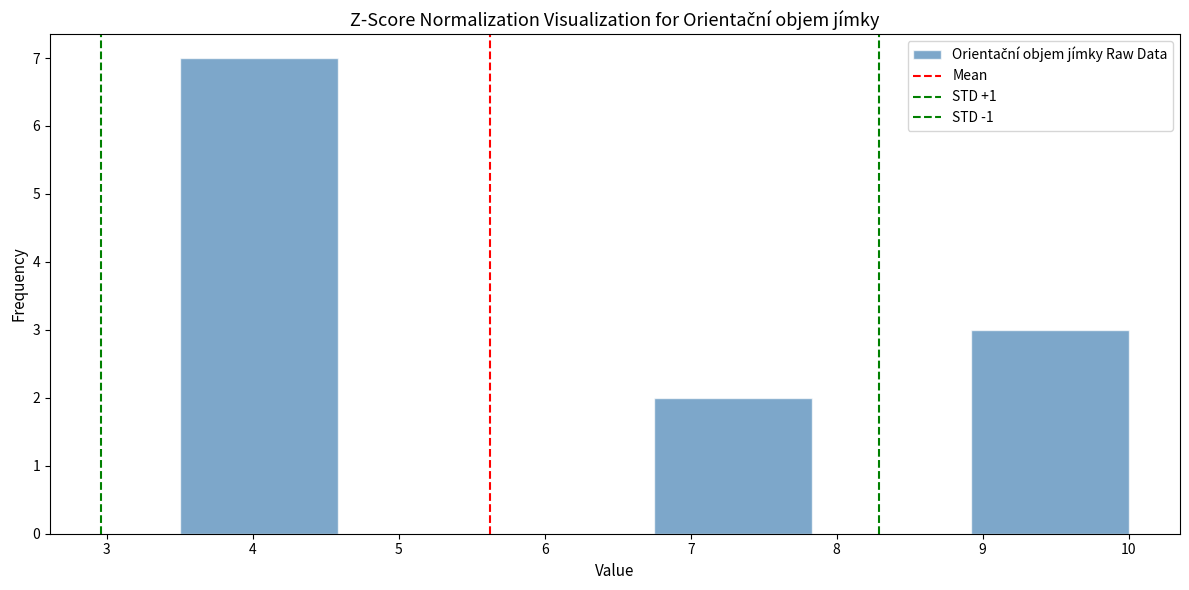

Reading left to right, transcribe this chart: for each bar, give the range it covers on the x-axis and its height. Neither the bar edges nor the heights are printed on the chart, so give them approximately, as read against the axes.

3.5 to 4.6: 7
4.6 to 5.7: 0
5.7 to 6.8: 0
6.8 to 7.8: 2
7.8 to 8.9: 0
8.9 to 10.0: 3